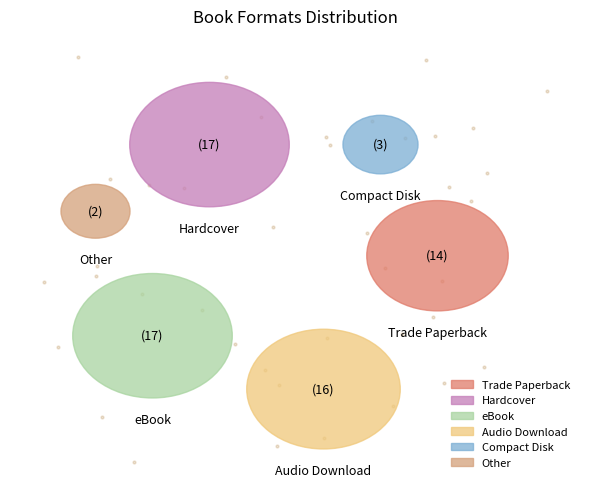

What is the change in value from Compact Disk to Other?

-1